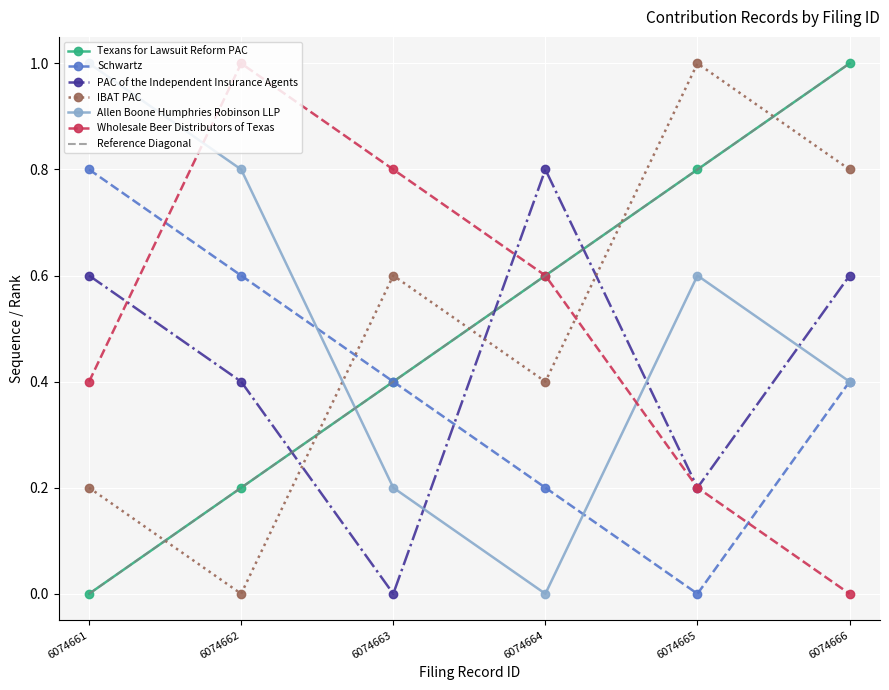

What is the total value across all series at 6074661?

3.0